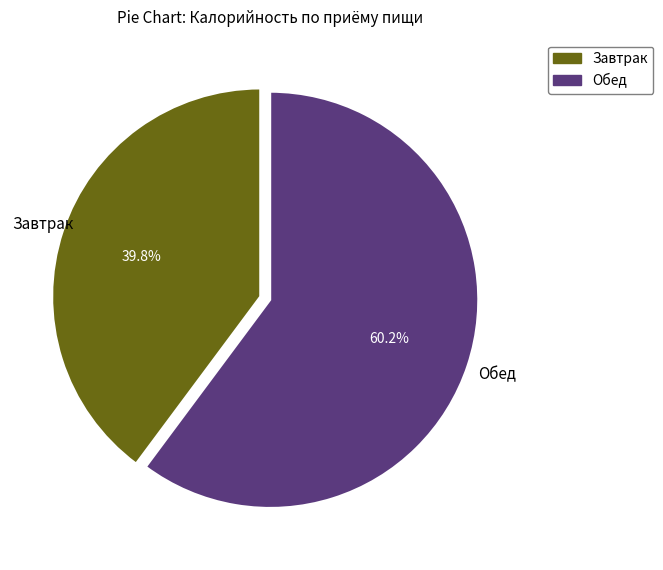

What is the largest slice in the pie chart?

Обед